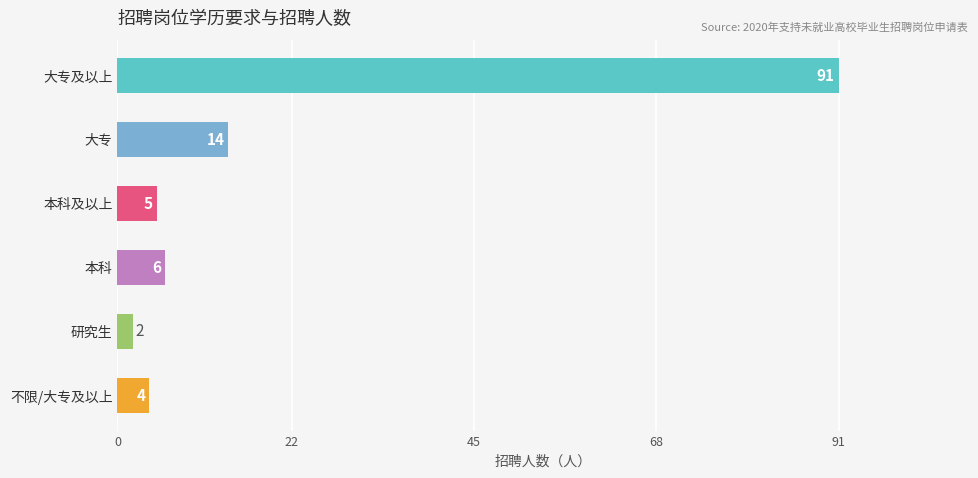

Read the value at 大专及以上, to the nearest 5.

90